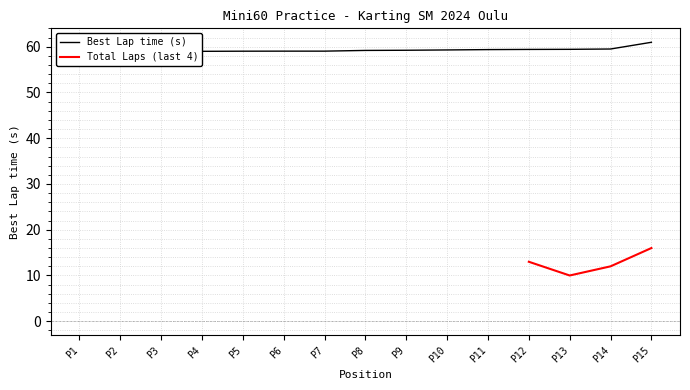

At which label does Total Laps (last 4) reach its peak?

P15